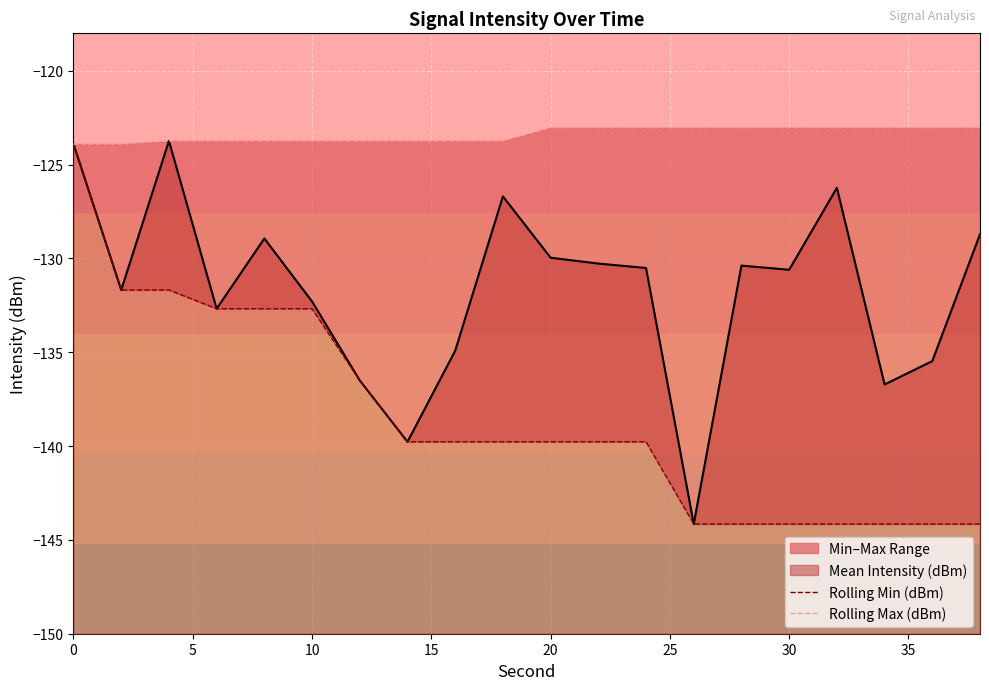

What is the sum of all Rolling Min (dBm) values?

-2769.5